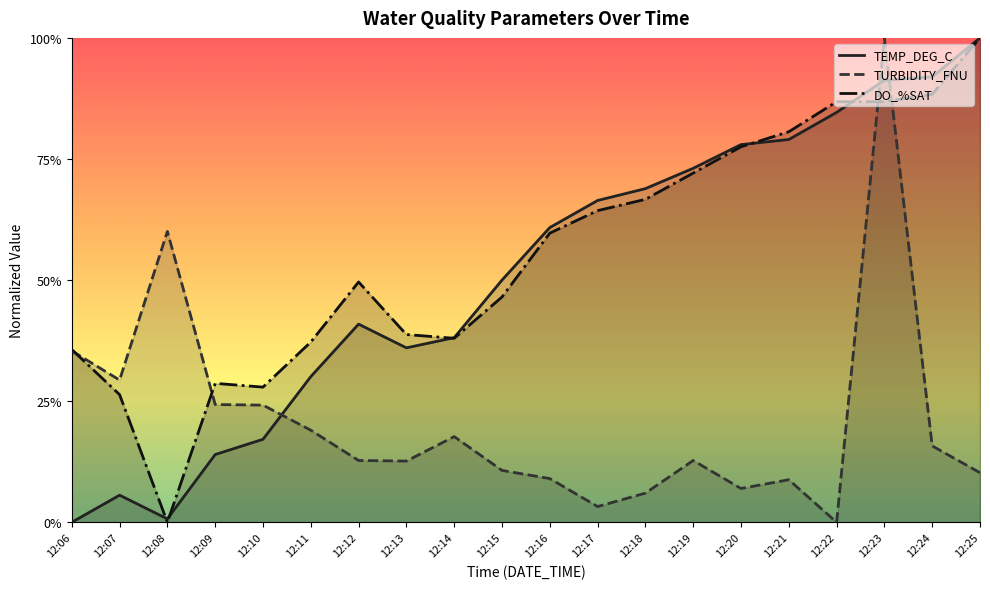

What is the total value across all series at 12:24?

2.0